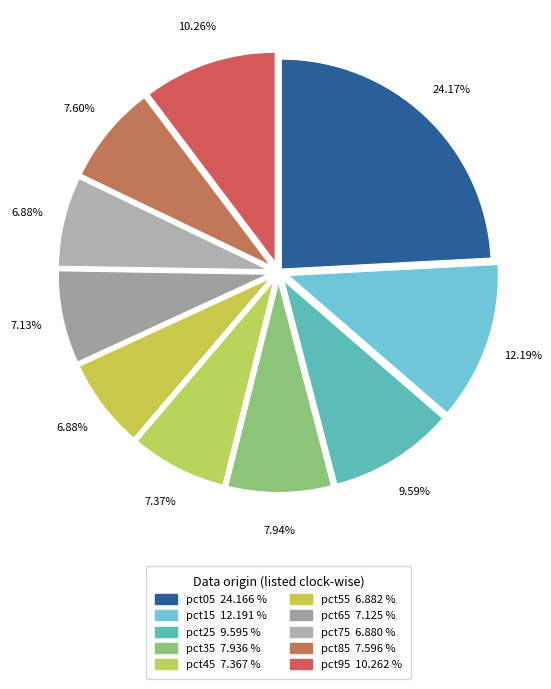

To the nearest percent, what is the difference between the largest and smallest slice percentages?

17%